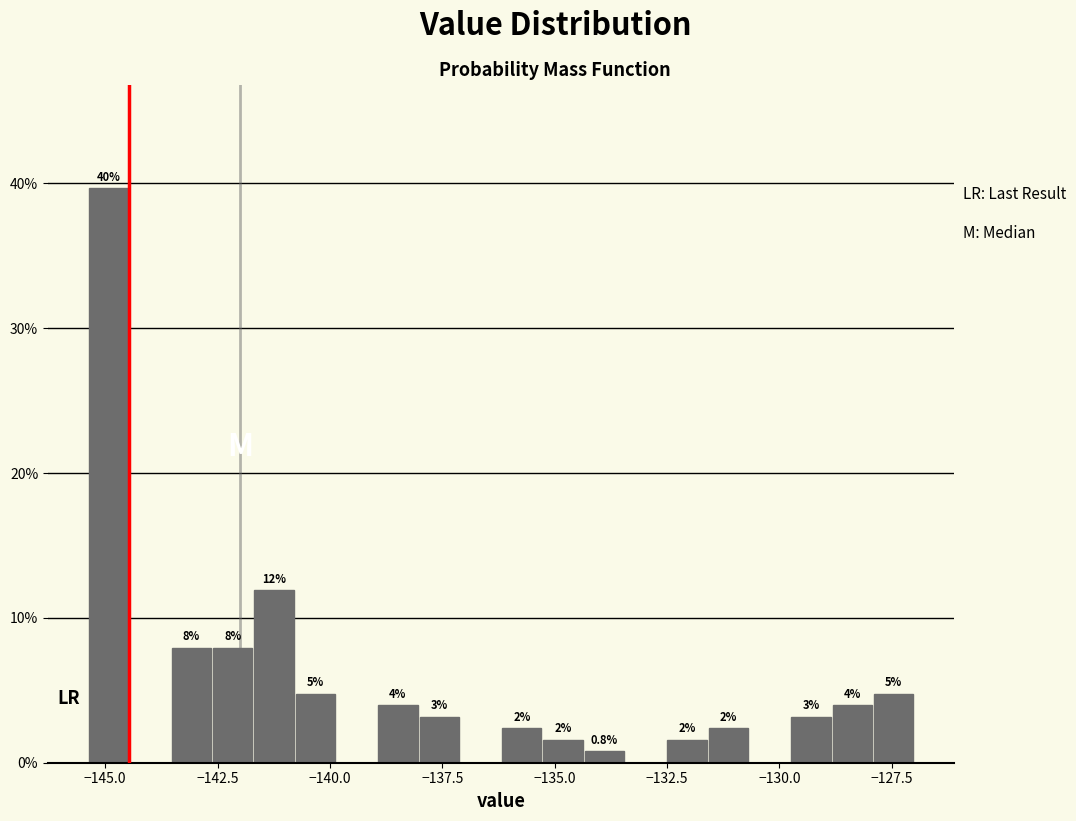

Read against the x-axis, roughly where is the centre of the tallest bar?

-145.0